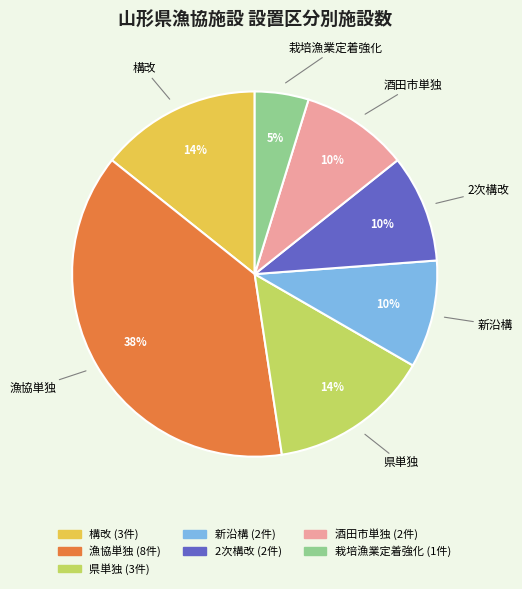

Which slice is the smallest?

栽培漁業定着強化